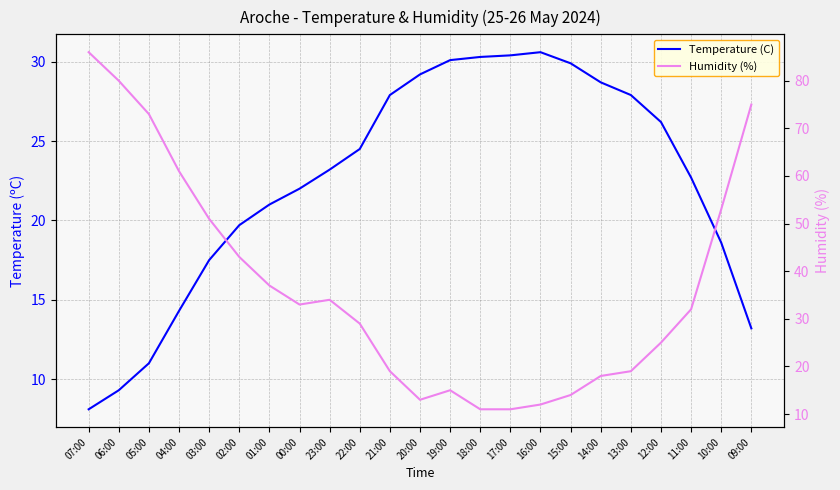

True or false: Humidity (%) has more than 2 points higher than both neighbors.

False